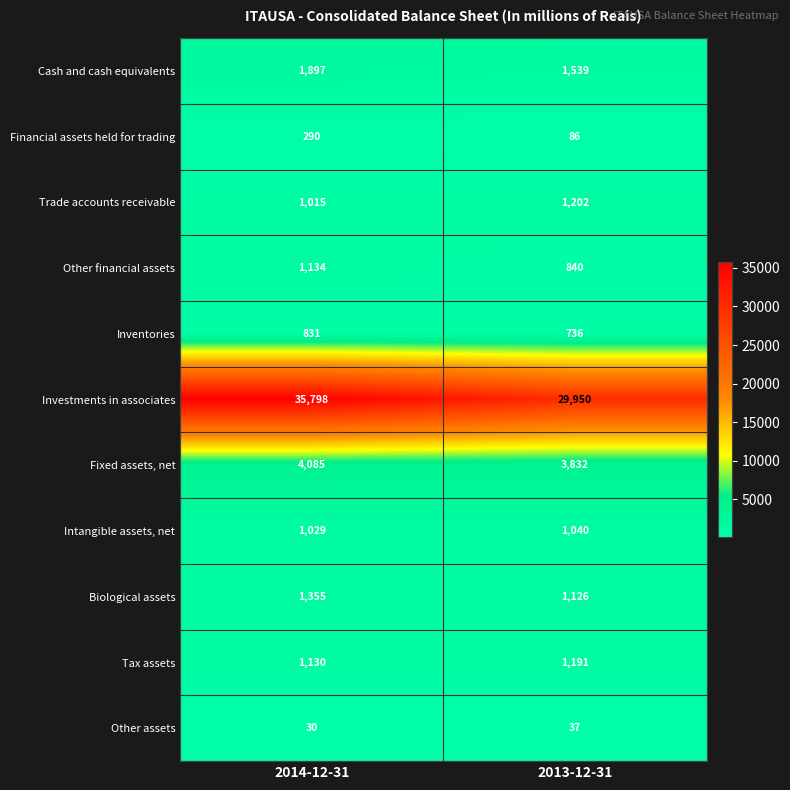

True or false: Intangible assets, net has a value of 1645 at 2014-12-31.

False